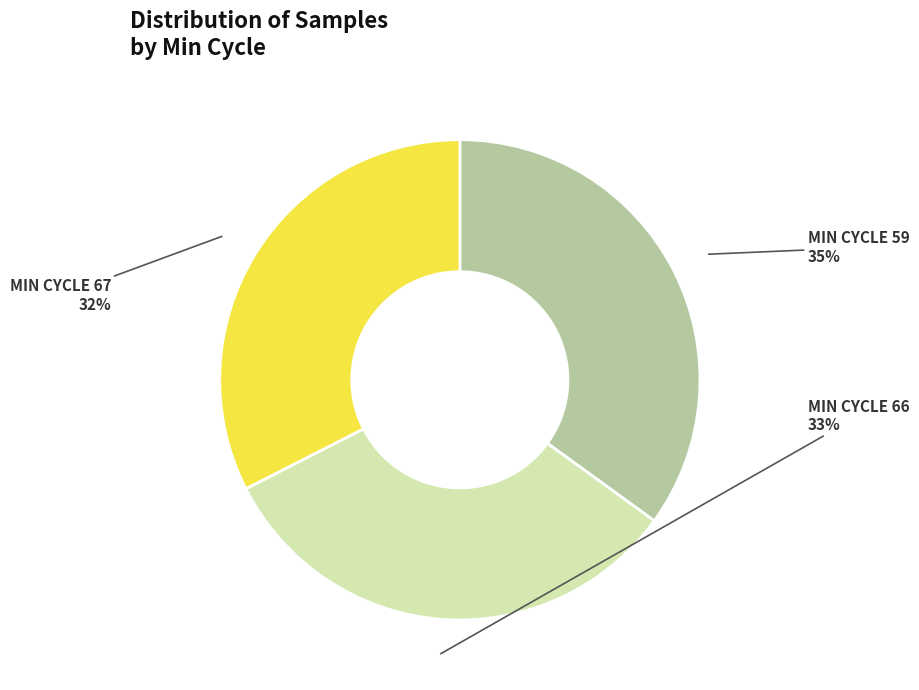

To the nearest percent, what is the average slice percentage?

33%